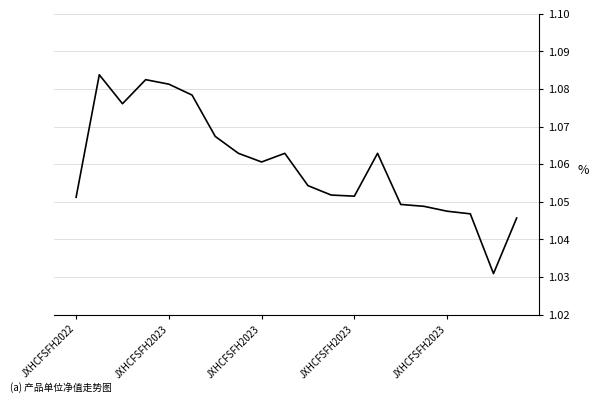

What is the difference between the maximum and minimum values?

0.1